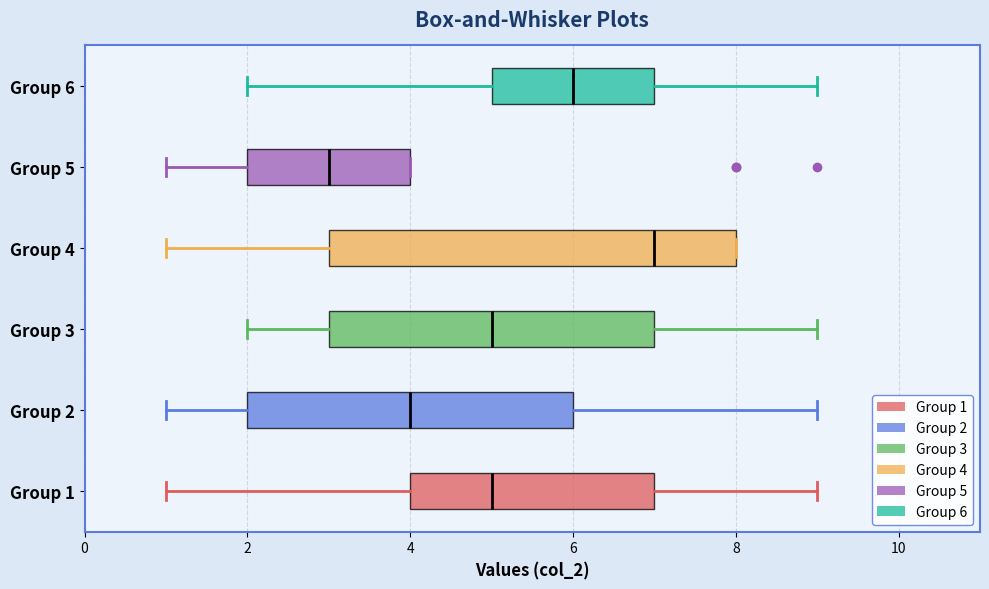

Reading bottom to top, read every box against the x-axis: the position of its median line, the range the box covers, and the ends of its whiskers. The values are not printed on the chart, so give them approximately, as read against the axis.

Group 1: median 5, box 4 to 7, whiskers 1 to 9
Group 2: median 4, box 2 to 6, whiskers 1 to 9
Group 3: median 5, box 3 to 7, whiskers 2 to 9
Group 4: median 7, box 3 to 8, whiskers 1 to 8
Group 5: median 3, box 2 to 4, whiskers 1 to 4
Group 6: median 6, box 5 to 7, whiskers 2 to 9